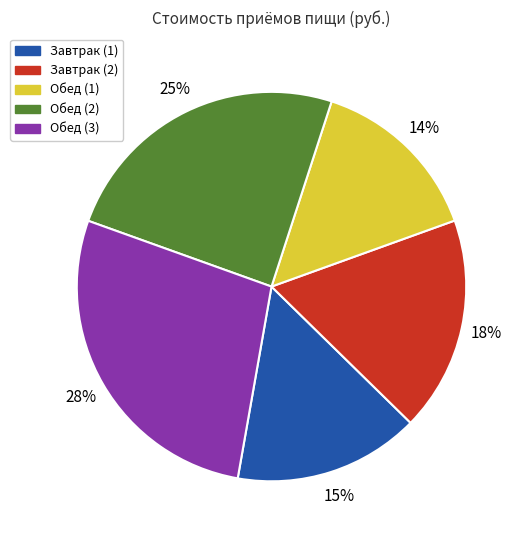

Do Обед (2) and Завтрак (1) together represent more than half of the pie?

No